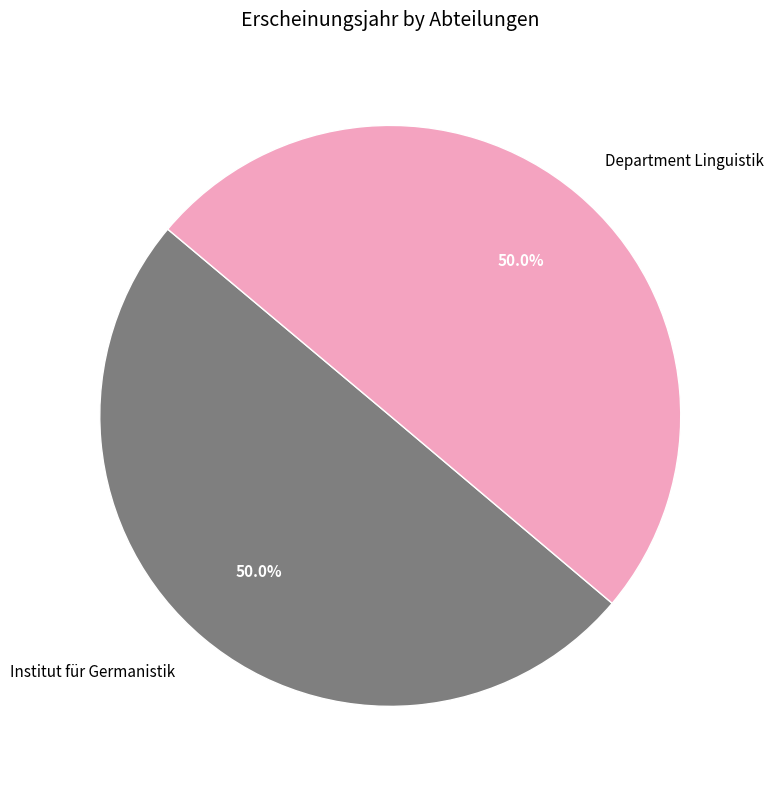

Combined, do Department Linguistik and Institut für Germanistik account for over 50%?

Yes